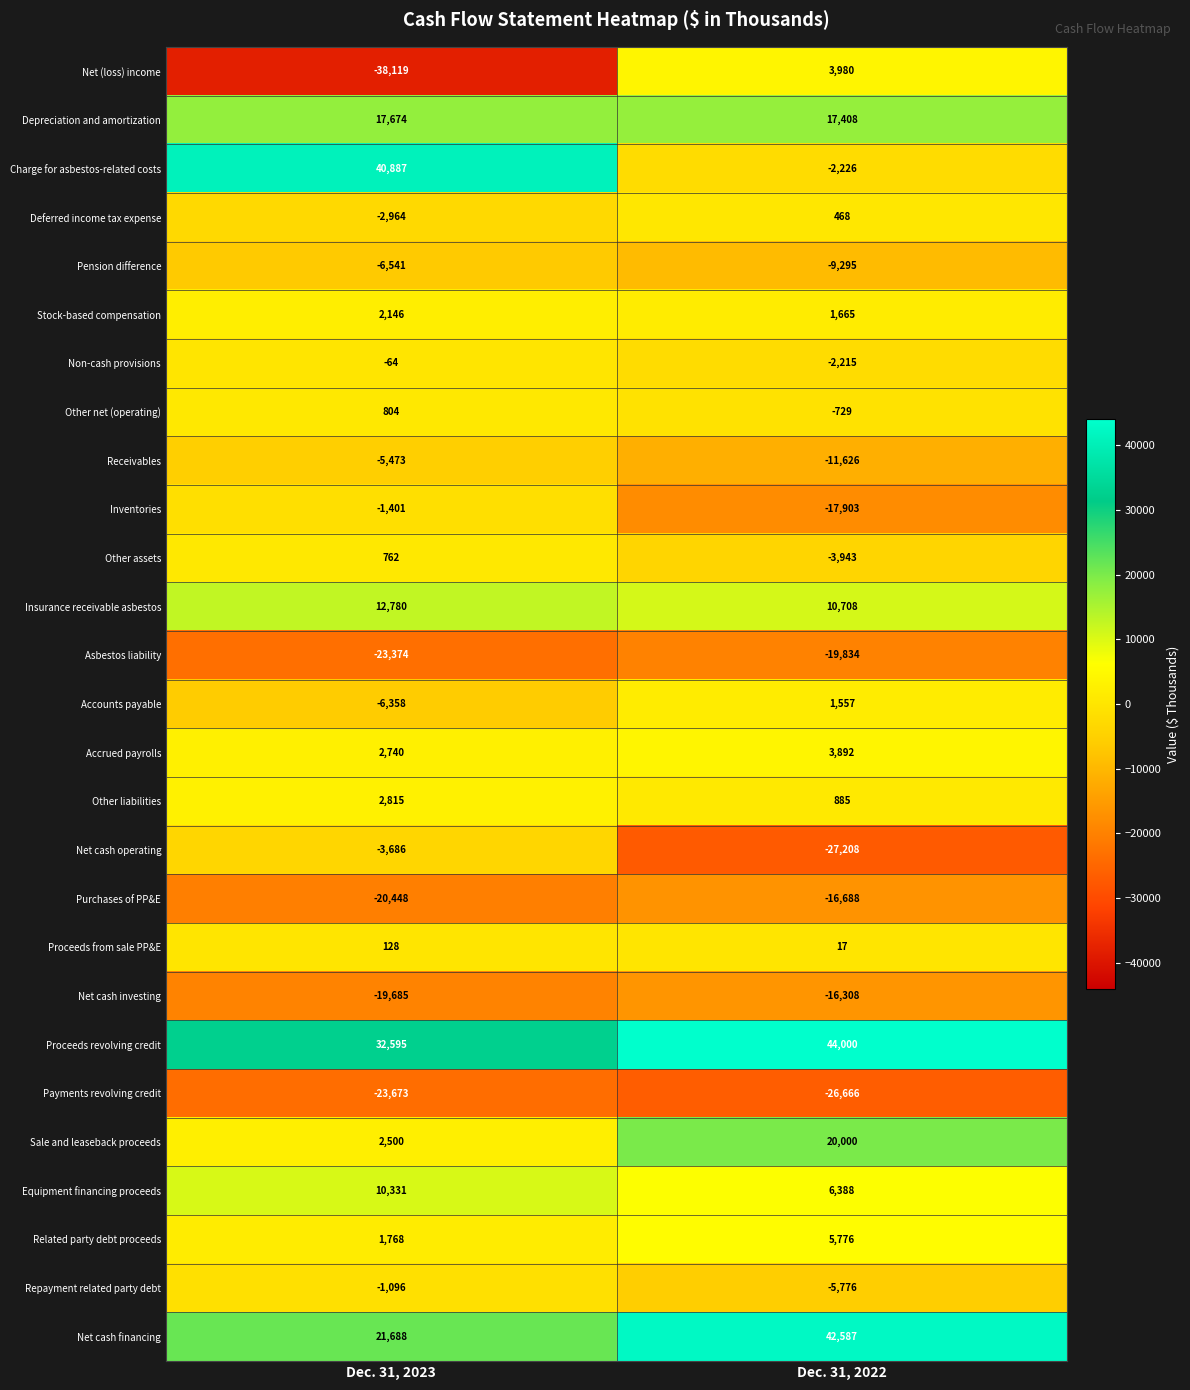

What is the difference between the maximum and minimum values in the Net cash investing series?

3377